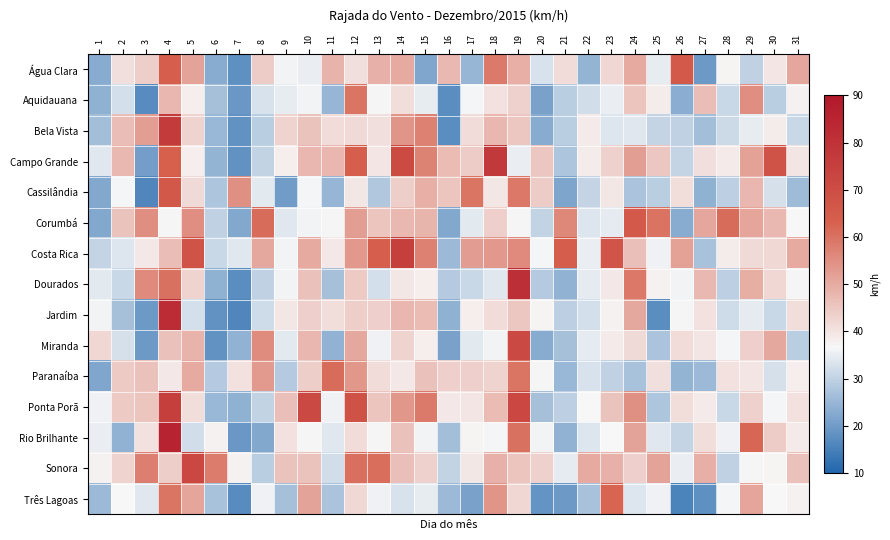

Which has a higher value, 15 or 28?

28